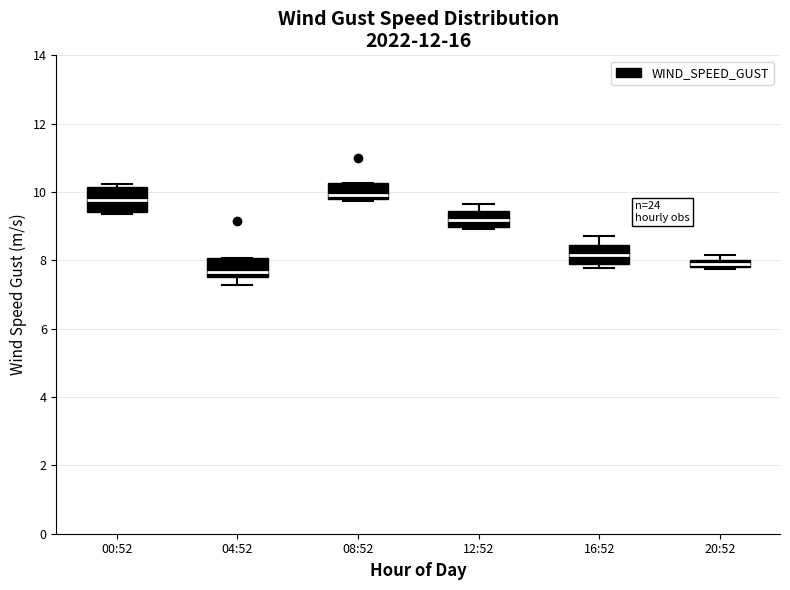

Where is the lower edge of the box for 20:52 on the y-axis? The values are not printed on the chart, so give them approximately, as read against the axis.

7.8